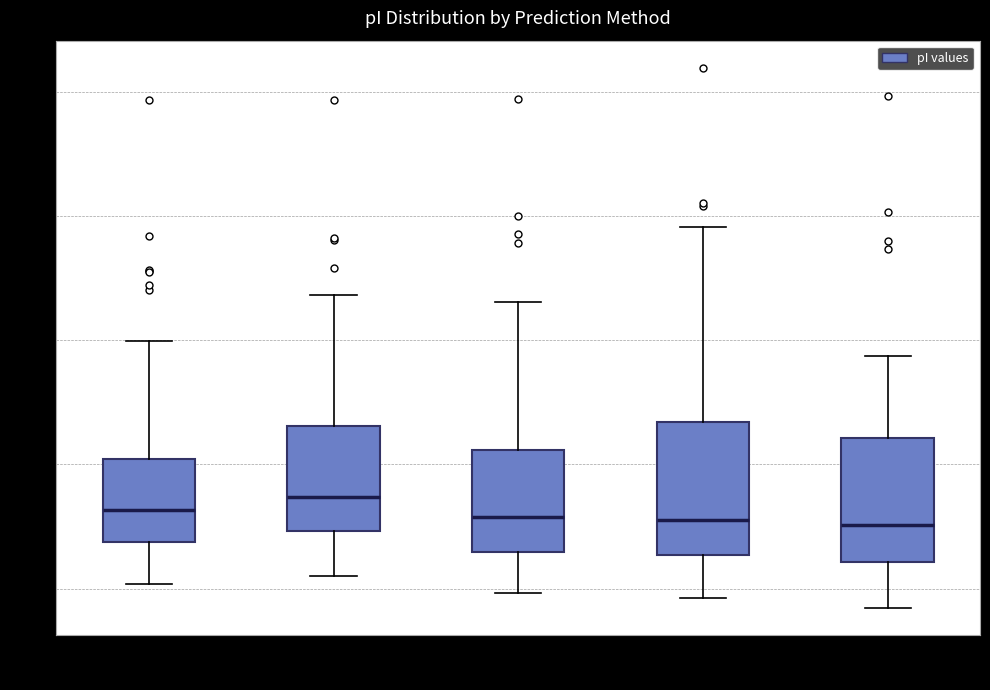

Reading left to right, read every box against the y-axis: the position of its median line, the range the box covers, and the ends of its whiskers. The values are not printed on the chart, so give them approximately, as read against the axis.

Bjellqvist: median 5.2, box 4.8 to 6.0, whiskers 4.0 to 8.0
DTASelect: median 5.4, box 5.0 to 6.6, whiskers 4.2 to 8.8
Dawson: median 5.2, box 4.6 to 6.2, whiskers 4.0 to 8.6
EMBOSS: median 5.2, box 4.6 to 6.6, whiskers 3.8 to 9.8
Grimsley: median 5.0, box 4.4 to 6.4, whiskers 3.6 to 7.8